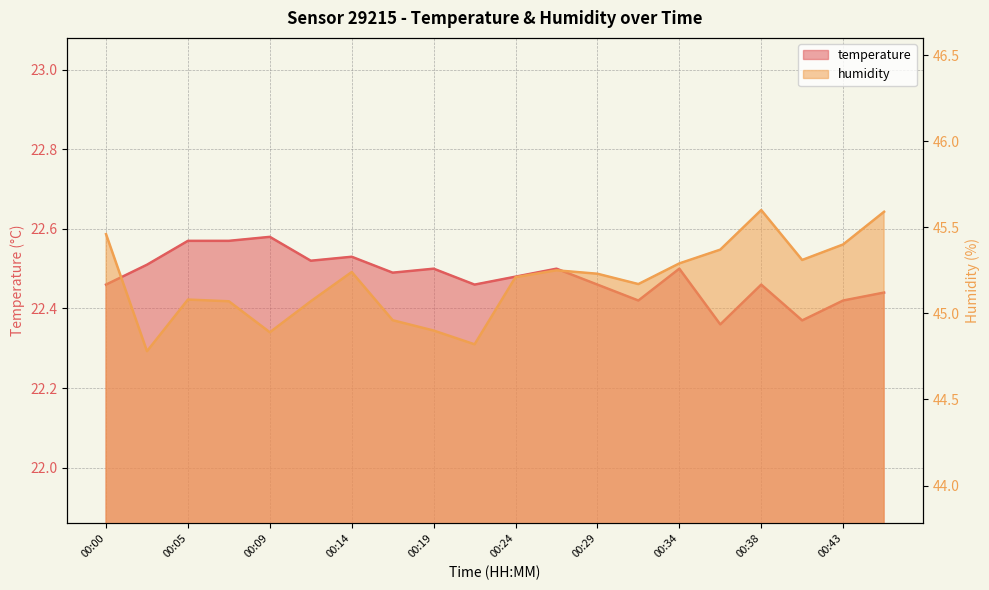

At which label is humidity closest to 45?

00:17